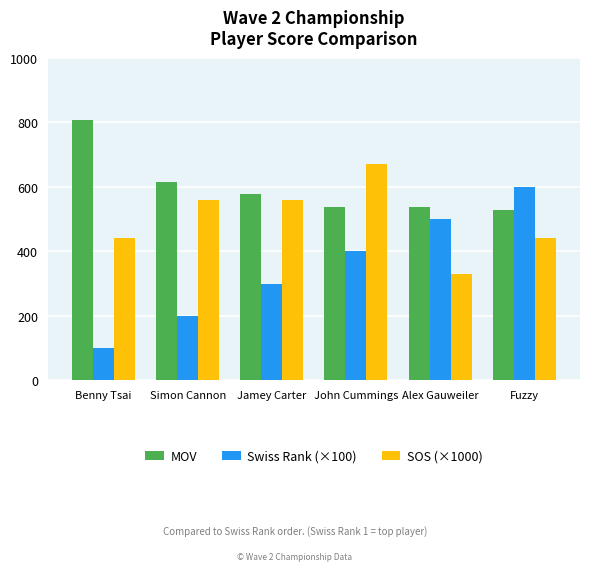

Are the bars grouped side by side (vs. stacked)?

Yes